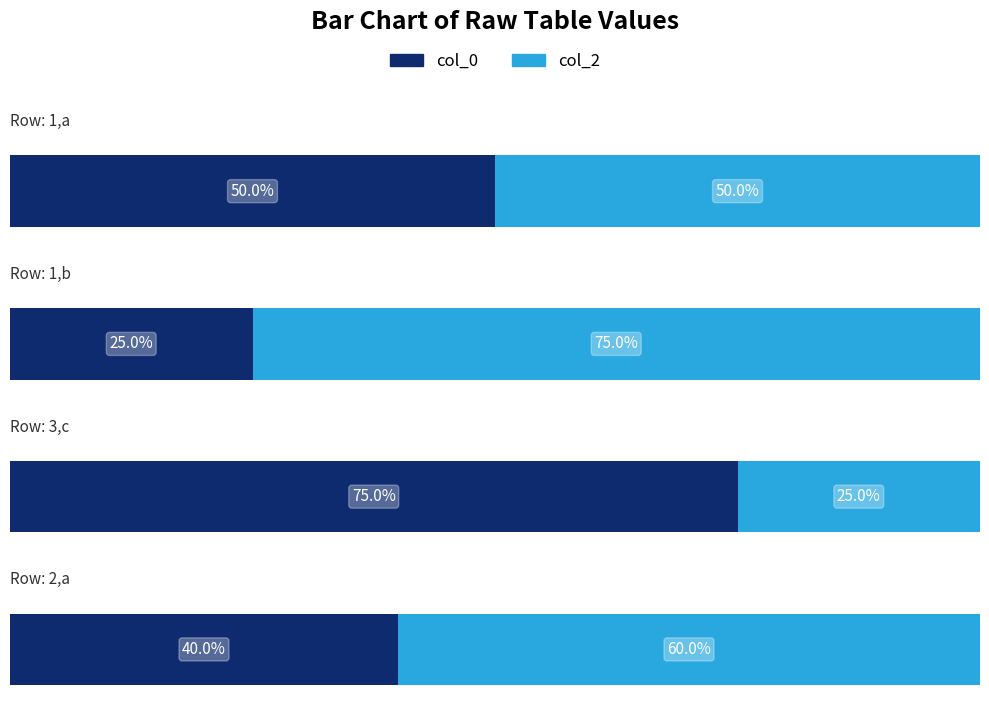

Which series has the largest range (max minus min)?

col_0